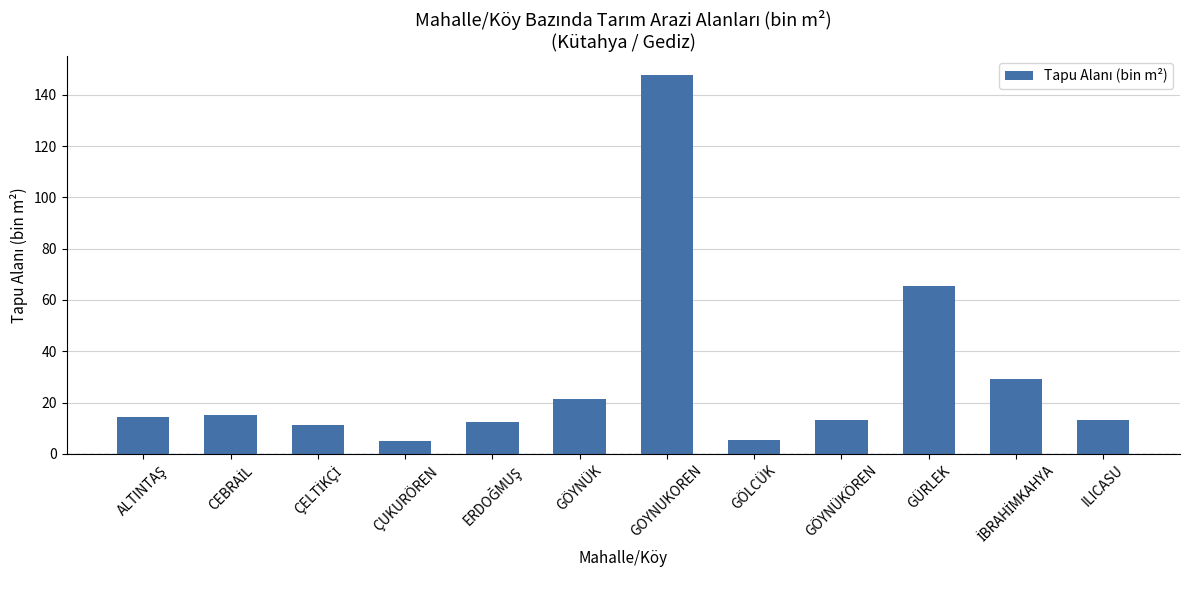

What is the sum of all values?

354.0